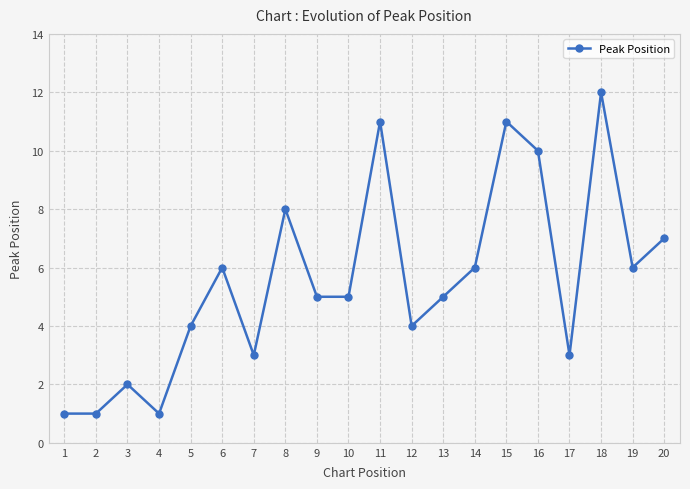

How many distinct data groups are displayed?

1